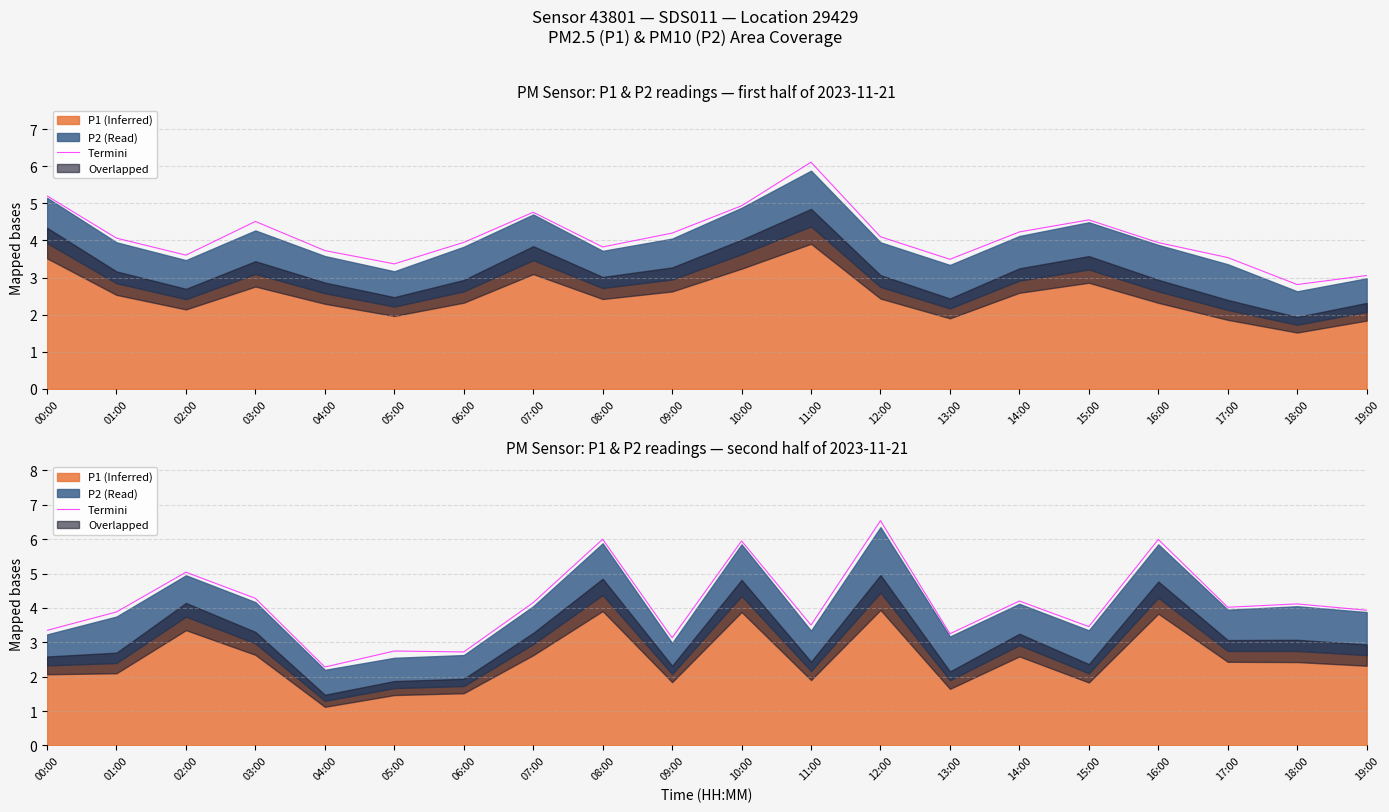

What is the value of the 8th point from the left?

4.2